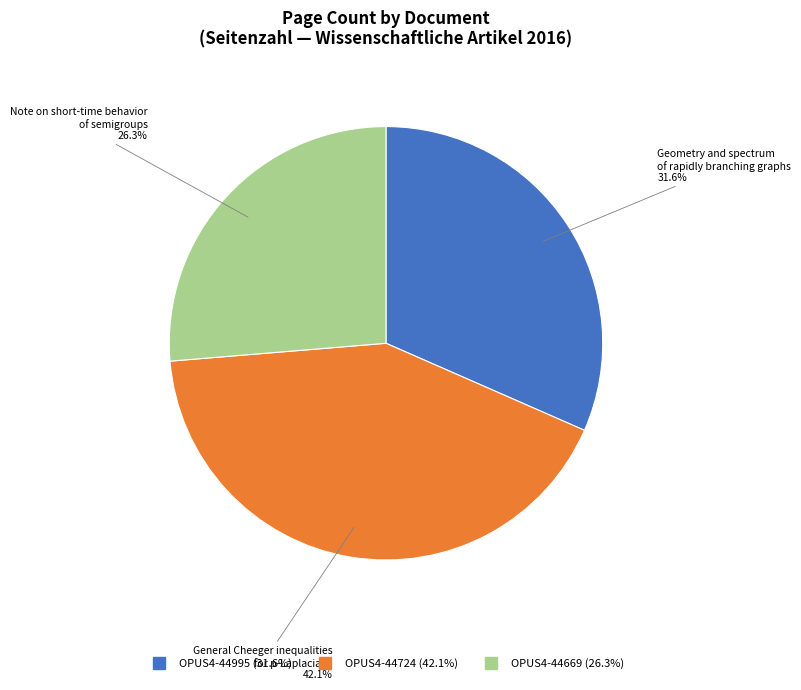

Which category has the biggest portion of the pie?

OPUS4-44724